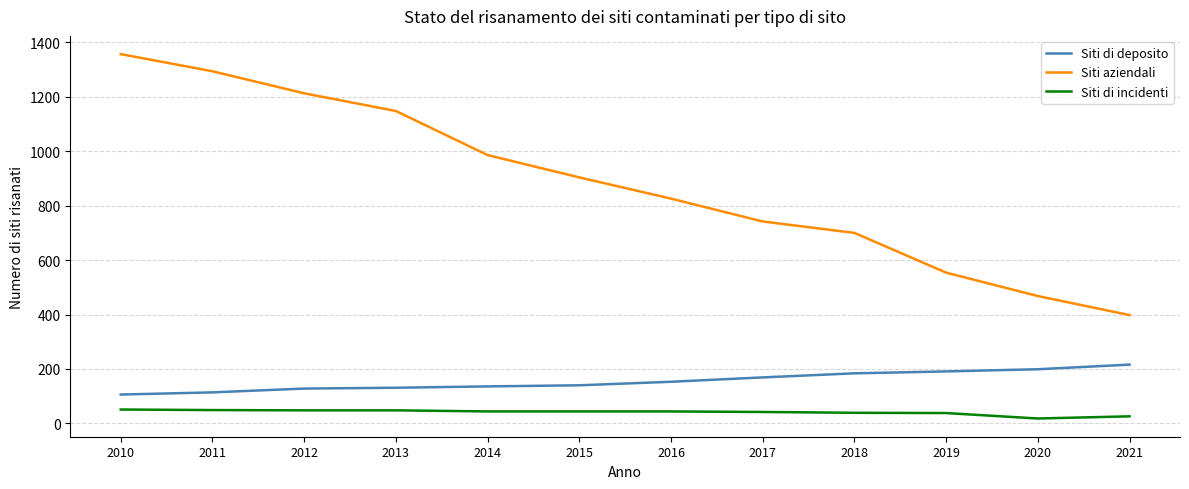

What is the maximum value shown in the chart?

1357